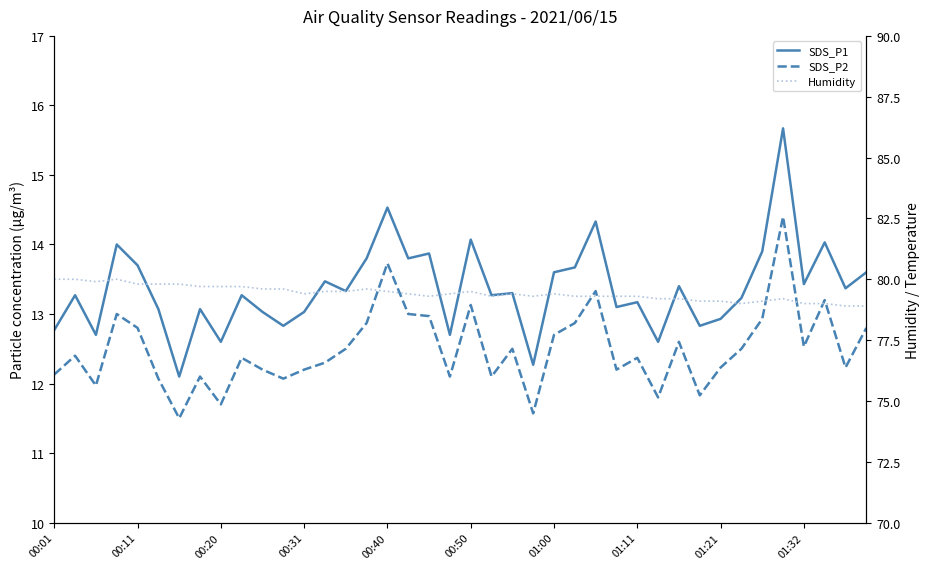

What is the sum of all Humidity values?

3177.0